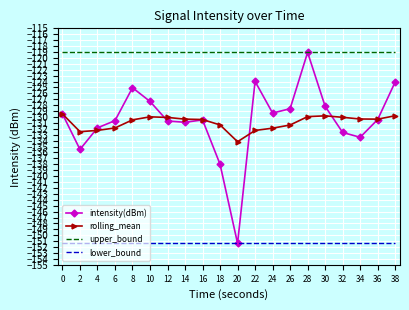

What are all the series names shown in the legend?

intensity(dBm), rolling_mean, upper_bound, lower_bound